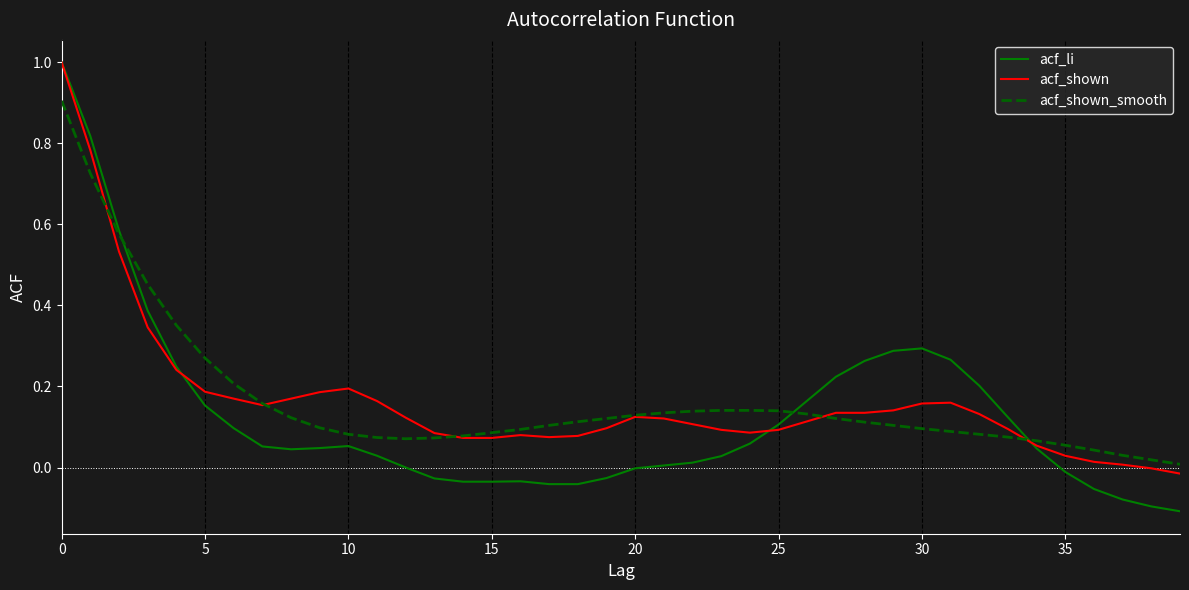

Does the chart display data point markers on the line(s)?

No